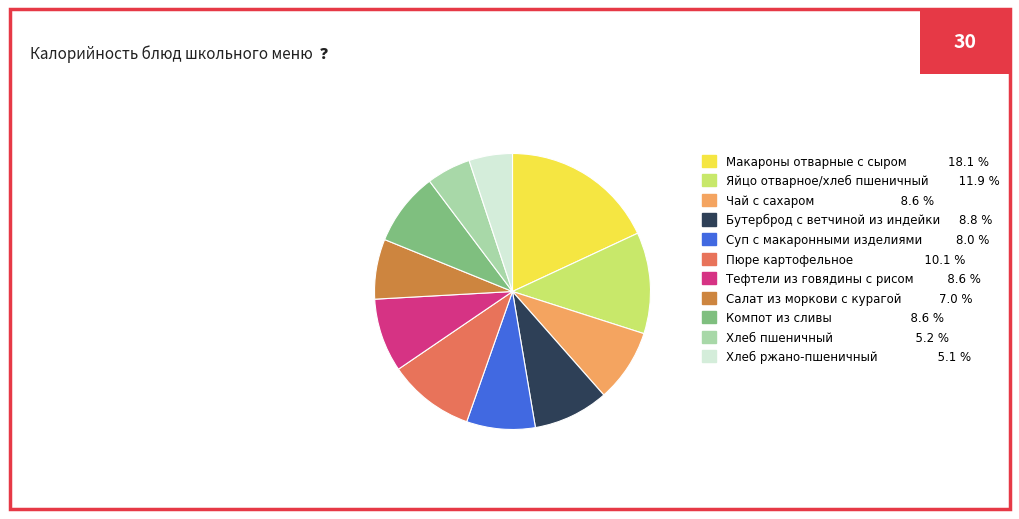

Is Тефтели из говядины с рисом 8.6 % the majority of the pie?

No